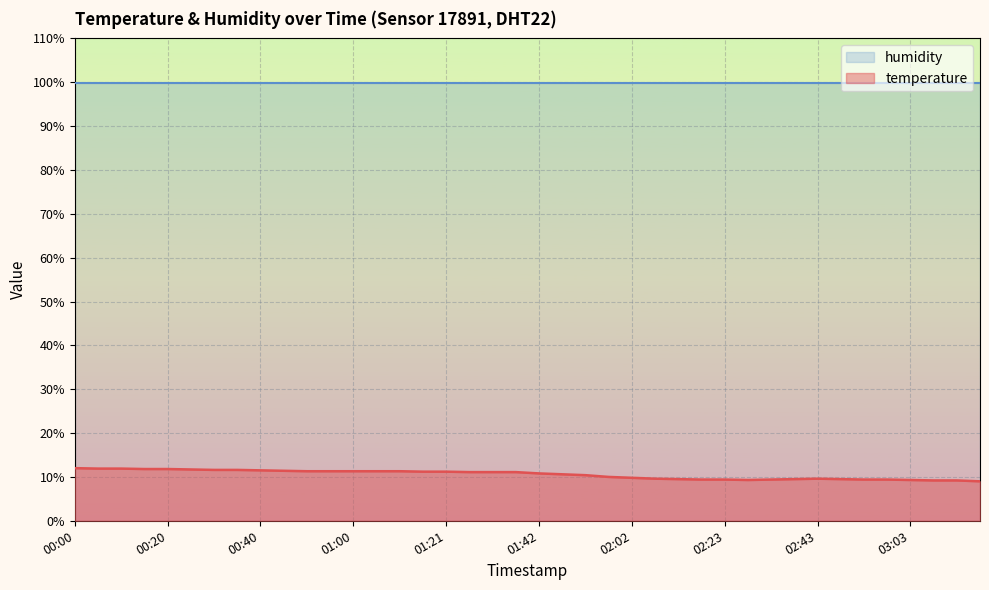

How many values are below 11?

20